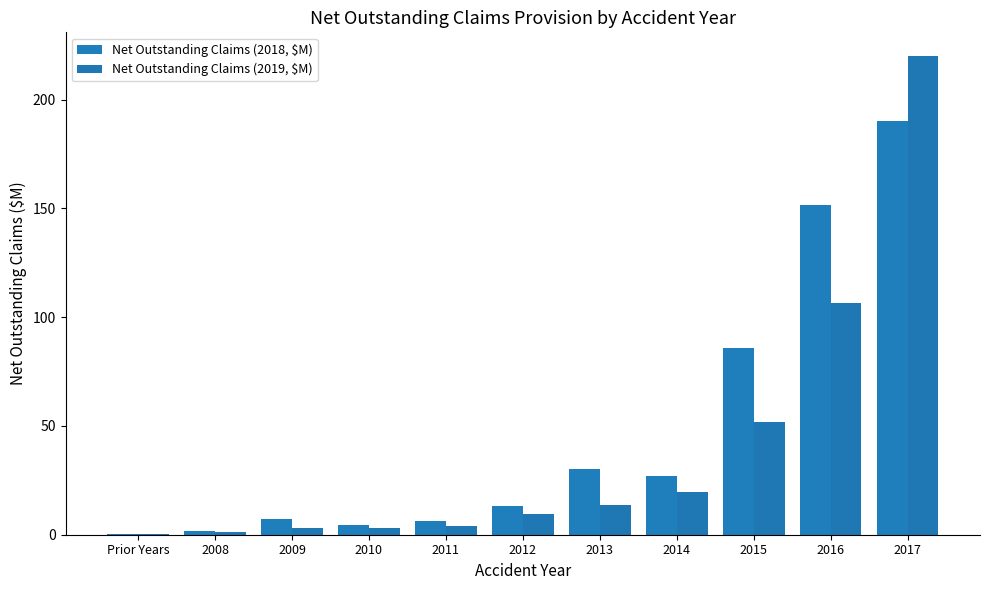

Which series has the largest total across all categories?

Net Outstanding Claims (2018, $M)